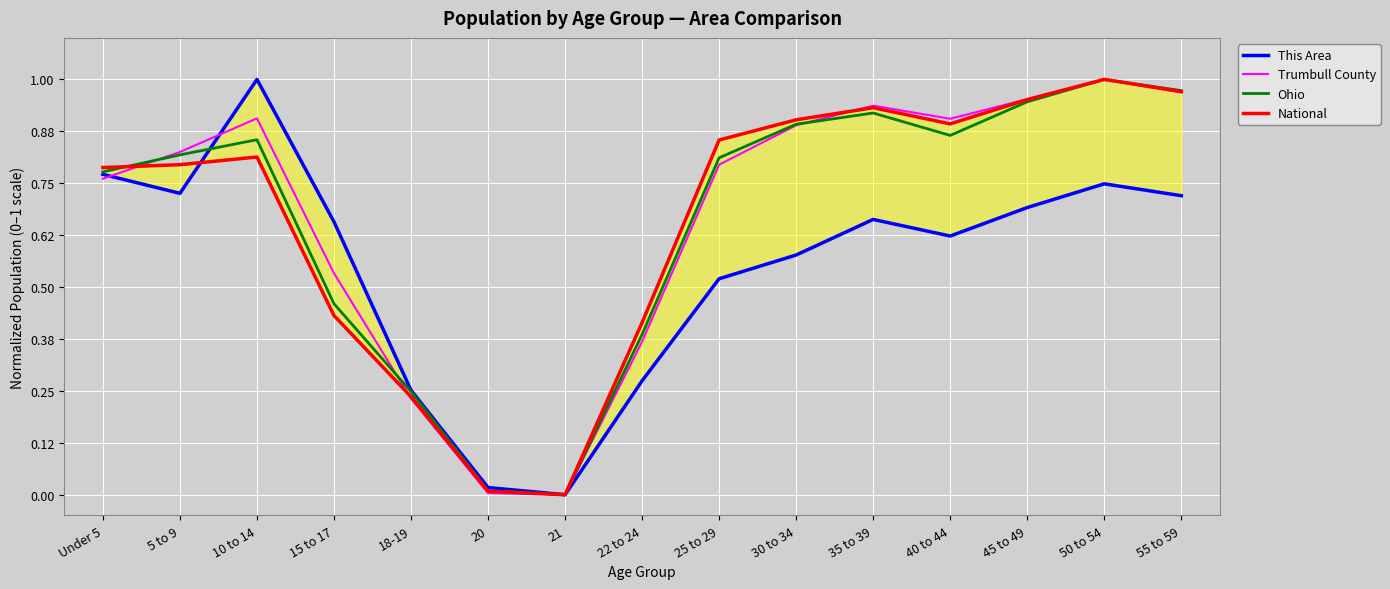

What position from the left is 30 to 34?

10